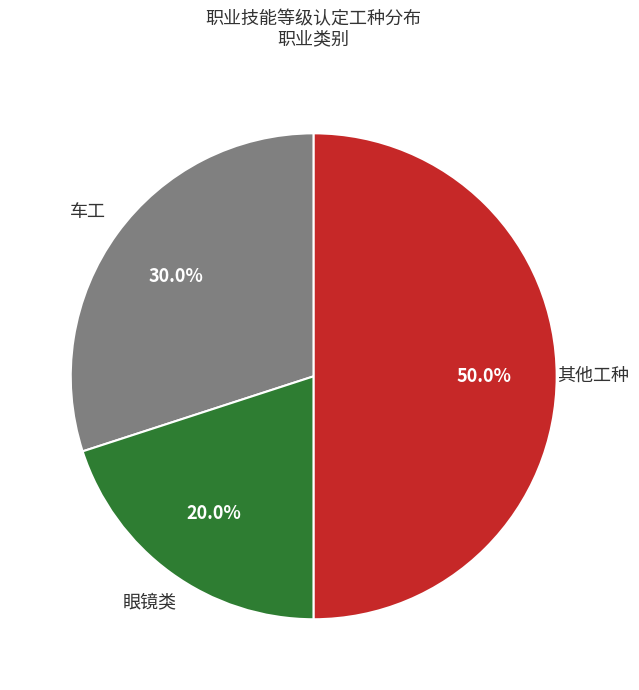

Count the number of slices in the pie.

3